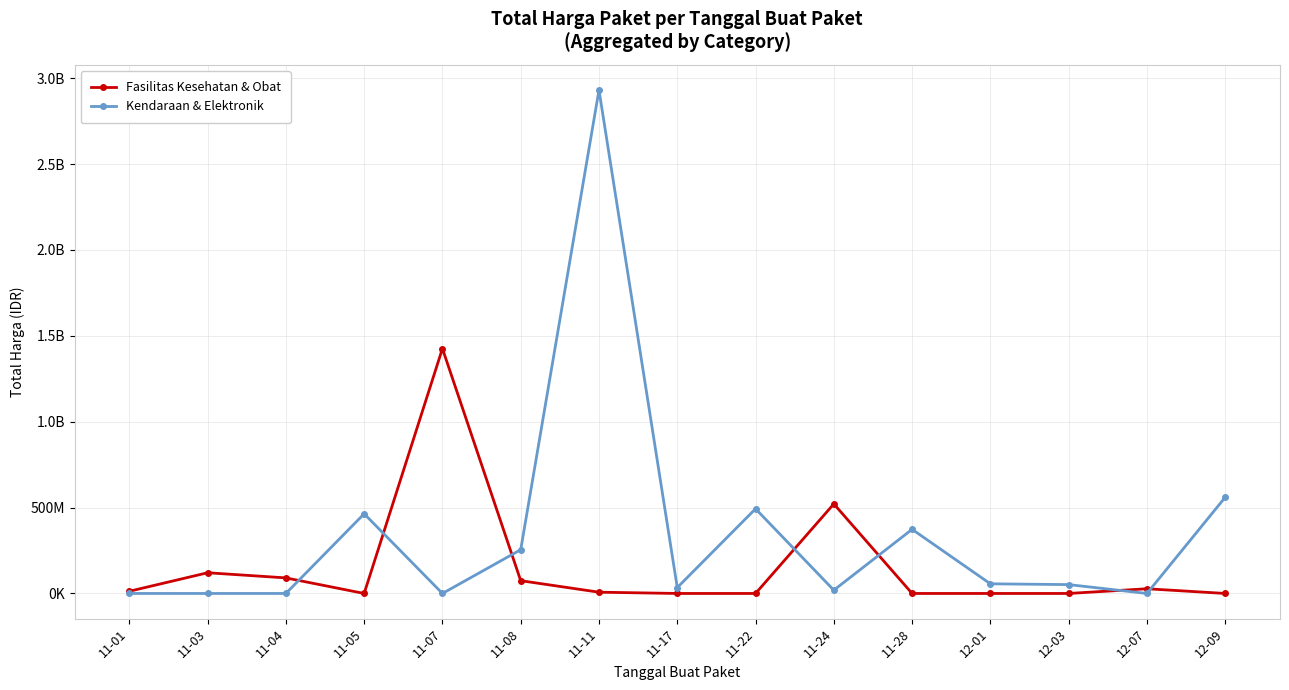

What are all the series names shown in the legend?

Fasilitas Kesehatan & Obat, Kendaraan & Elektronik